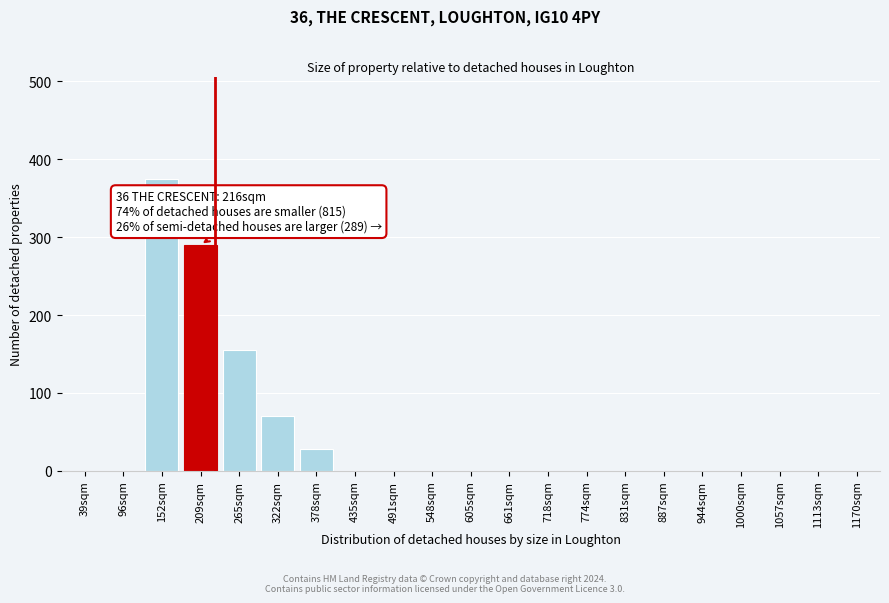

Reading right to left, extract all data points from this chart.

1170sqm=0	1113sqm=0	1057sqm=0	1000sqm=0	944sqm=0	887sqm=0	831sqm=0	774sqm=0	718sqm=0	661sqm=0	605sqm=0	548sqm=0	491sqm=0	435sqm=0	378sqm=28	322sqm=70	265sqm=155	209sqm=290	152sqm=375	96sqm=0	39sqm=0